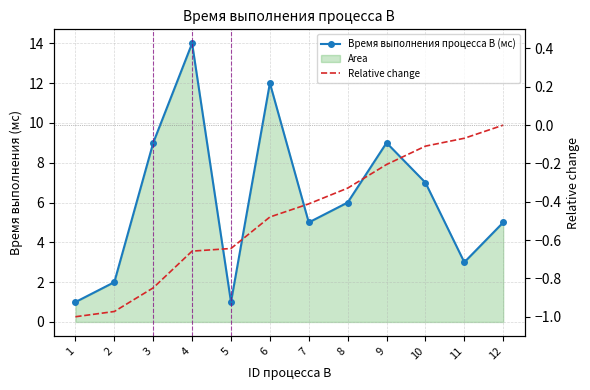

What is the average value of the Relative change series?

-0.5